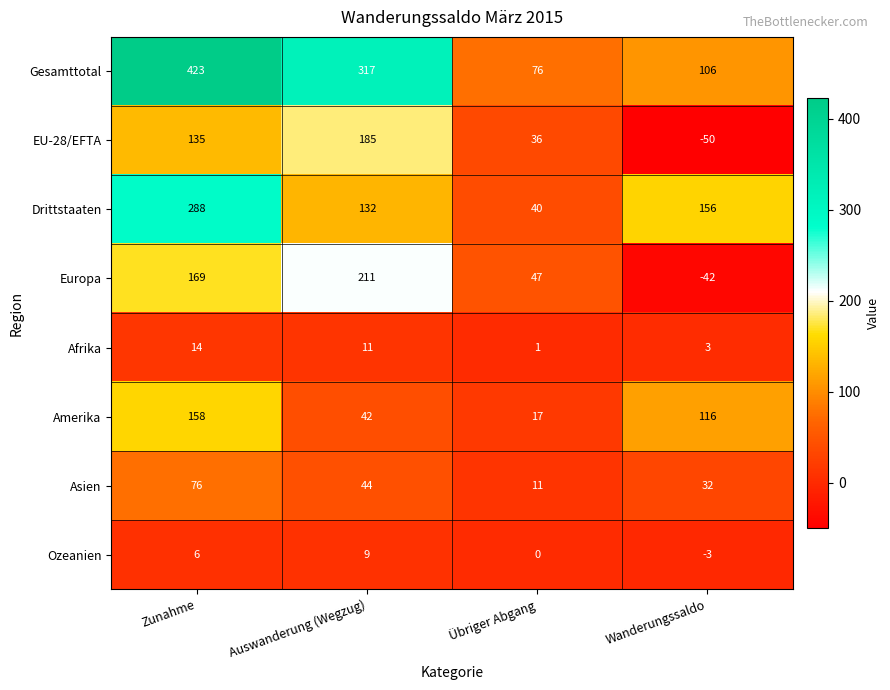

How many categories are shown in the chart?

4